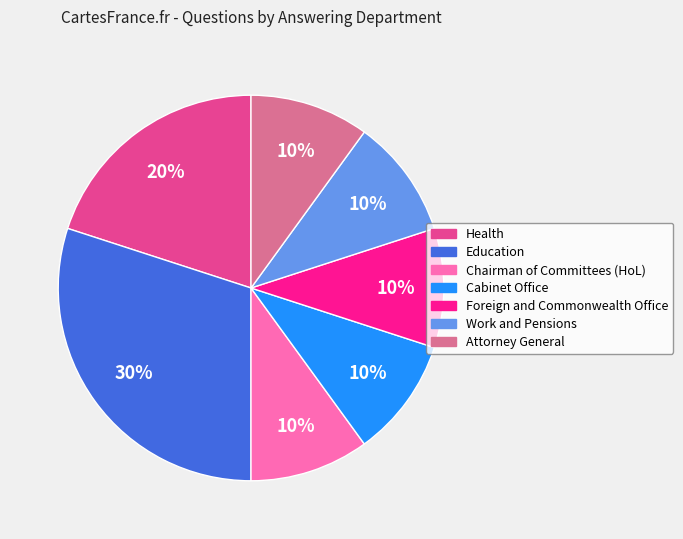

Do Attorney General and Chairman of Committees (HoL) together represent more than half of the pie?

No